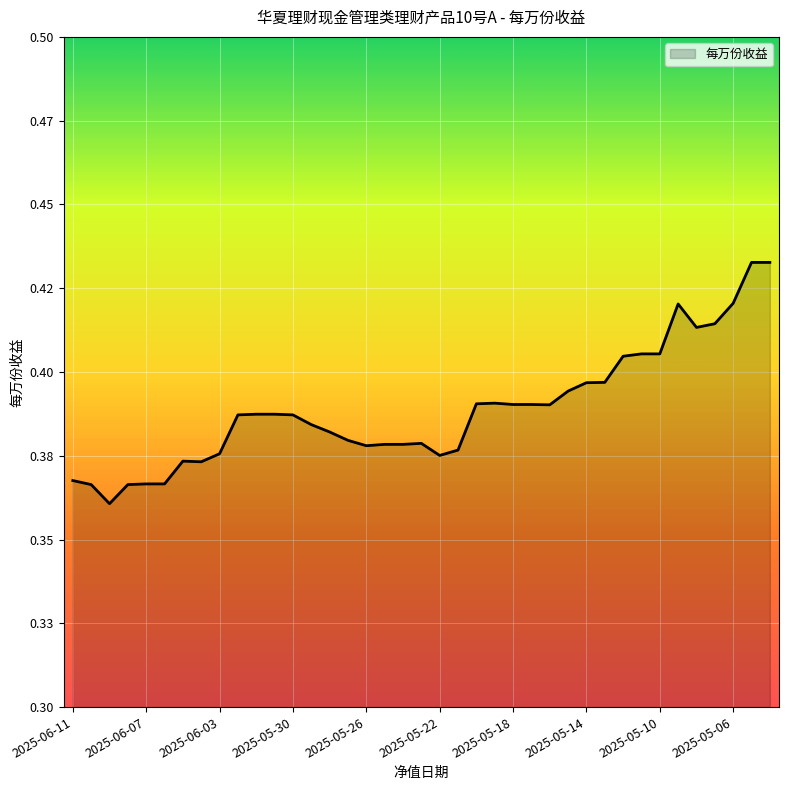

Reading left to right, transcribe all the data shown in this chart.

0.4	0.4	0.4	0.4	0.4	0.4	0.4	0.4	0.4	0.4	0.4	0.4	0.4	0.4	0.4	0.4	0.4	0.4	0.4	0.4	0.4	0.4	0.4	0.4	0.4	0.4	0.4	0.4	0.4	0.4	0.4	0.4	0.4	0.4	0.4	0.4	0.4	0.4	0.4